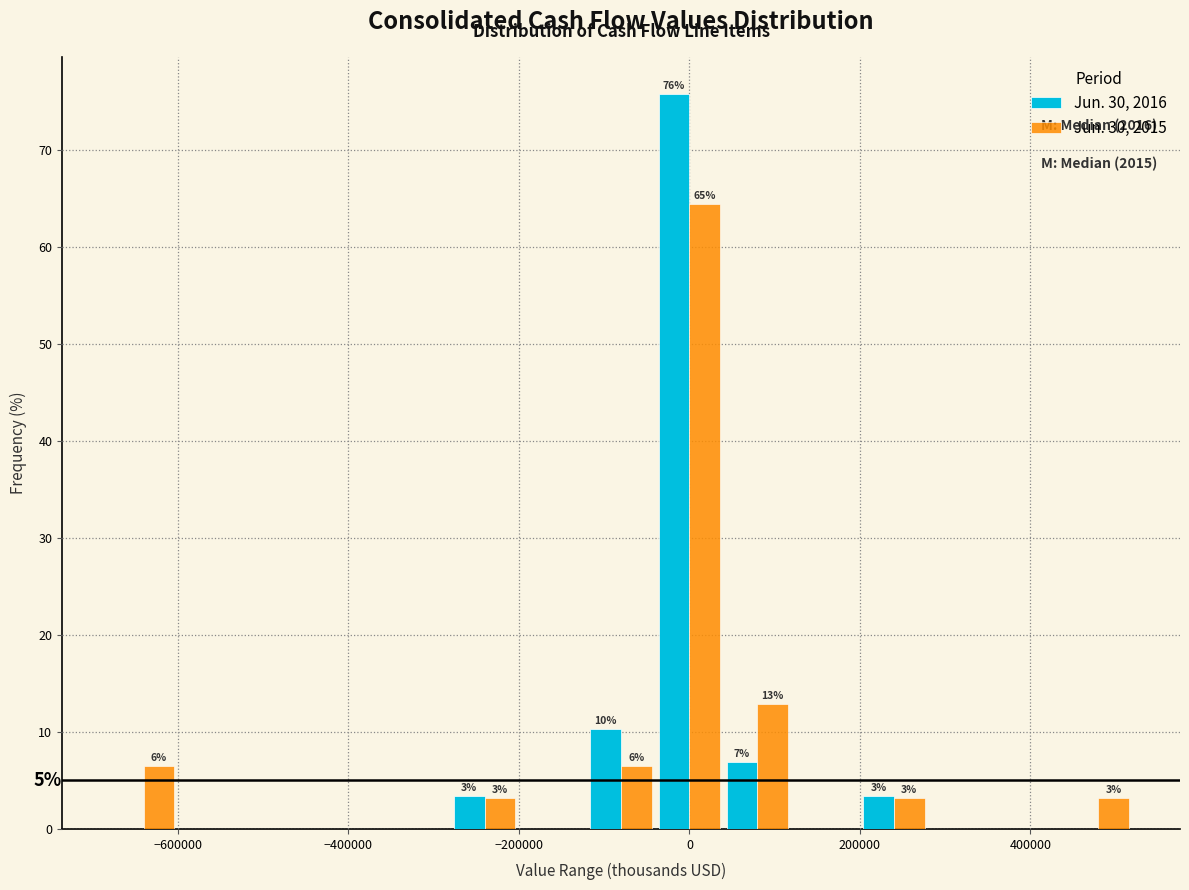

In the Jun. 30, 2015 series, which range on the x-axis has the tallest bar?

-40000 to 40000